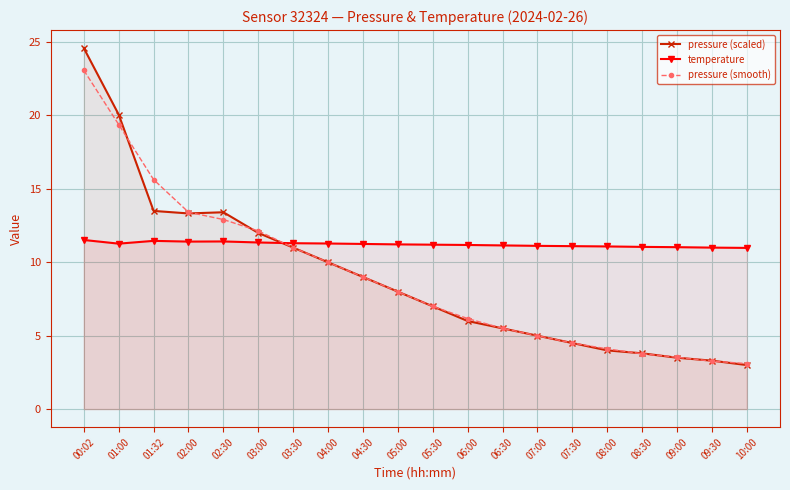

The pressure (scaled) series shows 5.0 at 07:00. True or false?

True